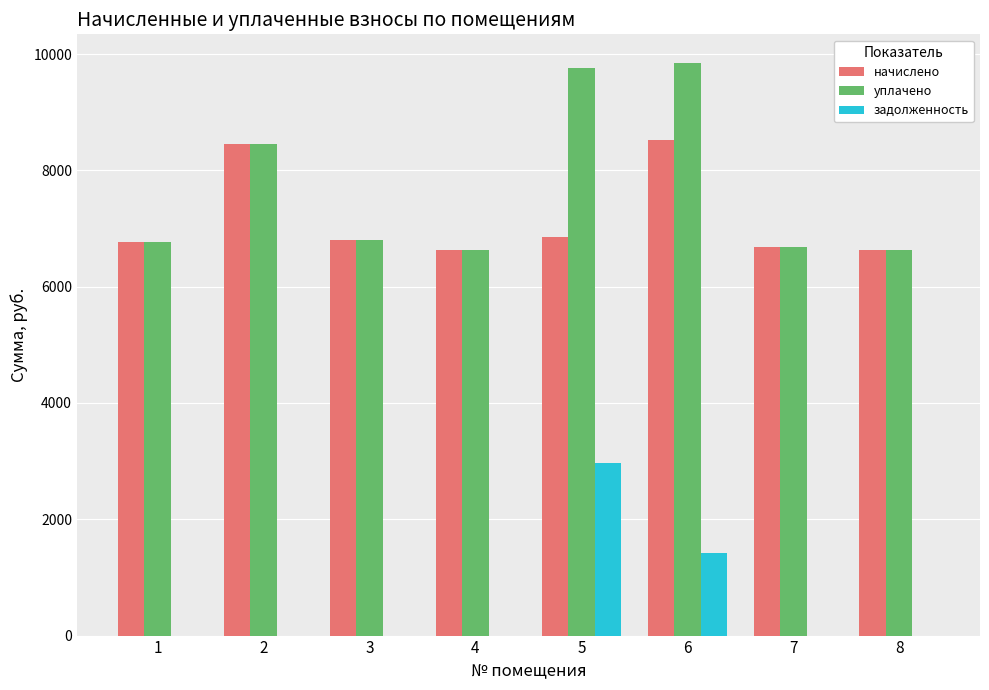

What value does the начислено series have at 2?

8445.6